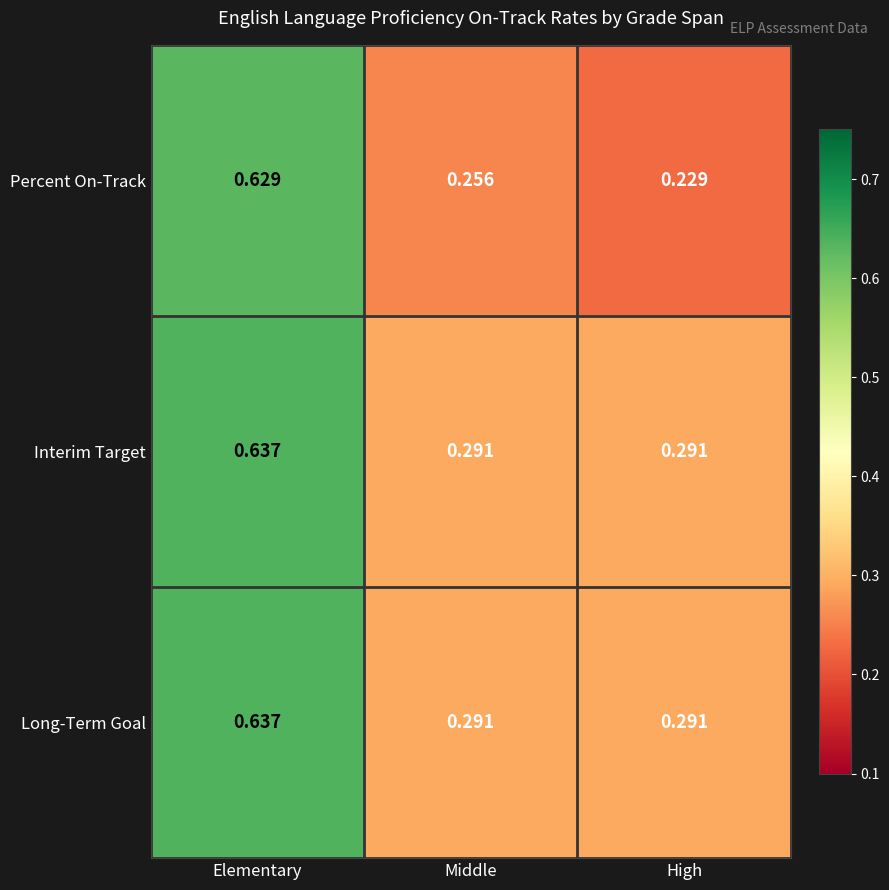

Is the value of Percent On-Track at High greater than the value of Interim Target at Elementary?

No